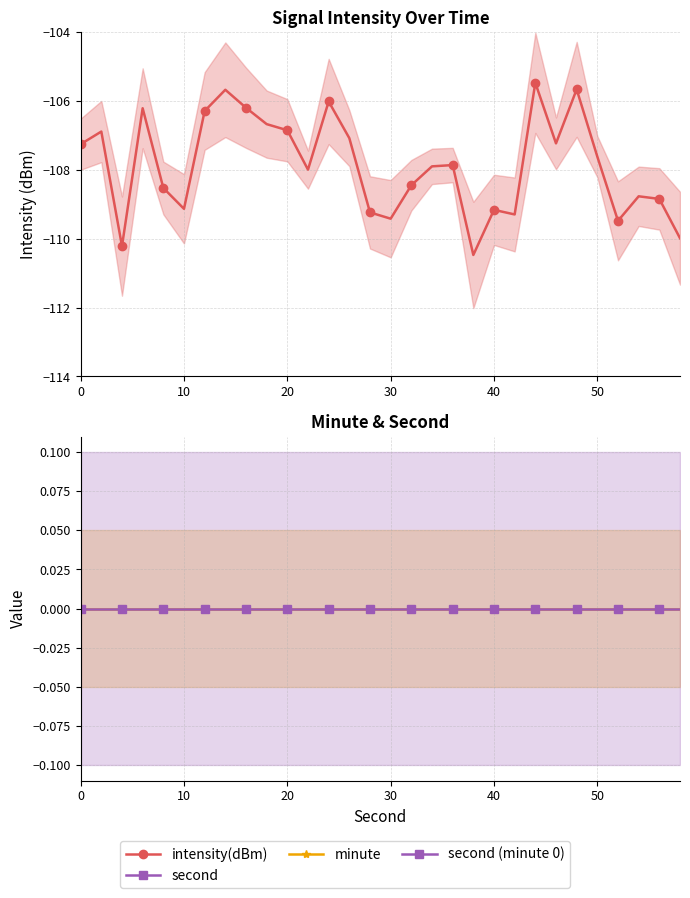

True or false: second (minute 0) and minute intersect in this chart.

False